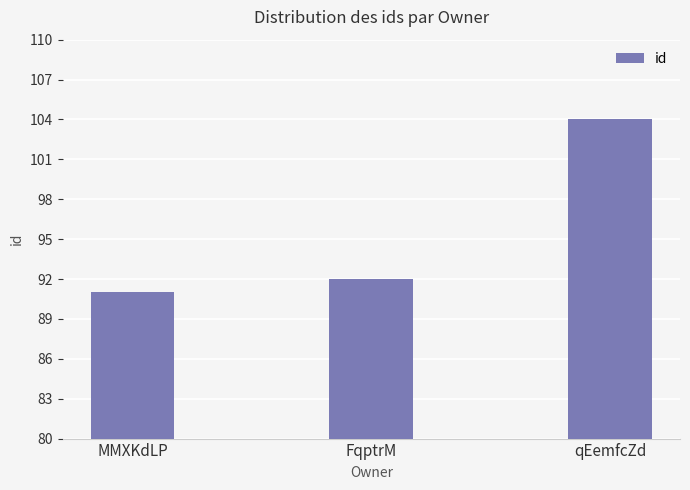

List the labels in order of value, largest first.

qEemfcZd, FqptrM, MMXKdLP